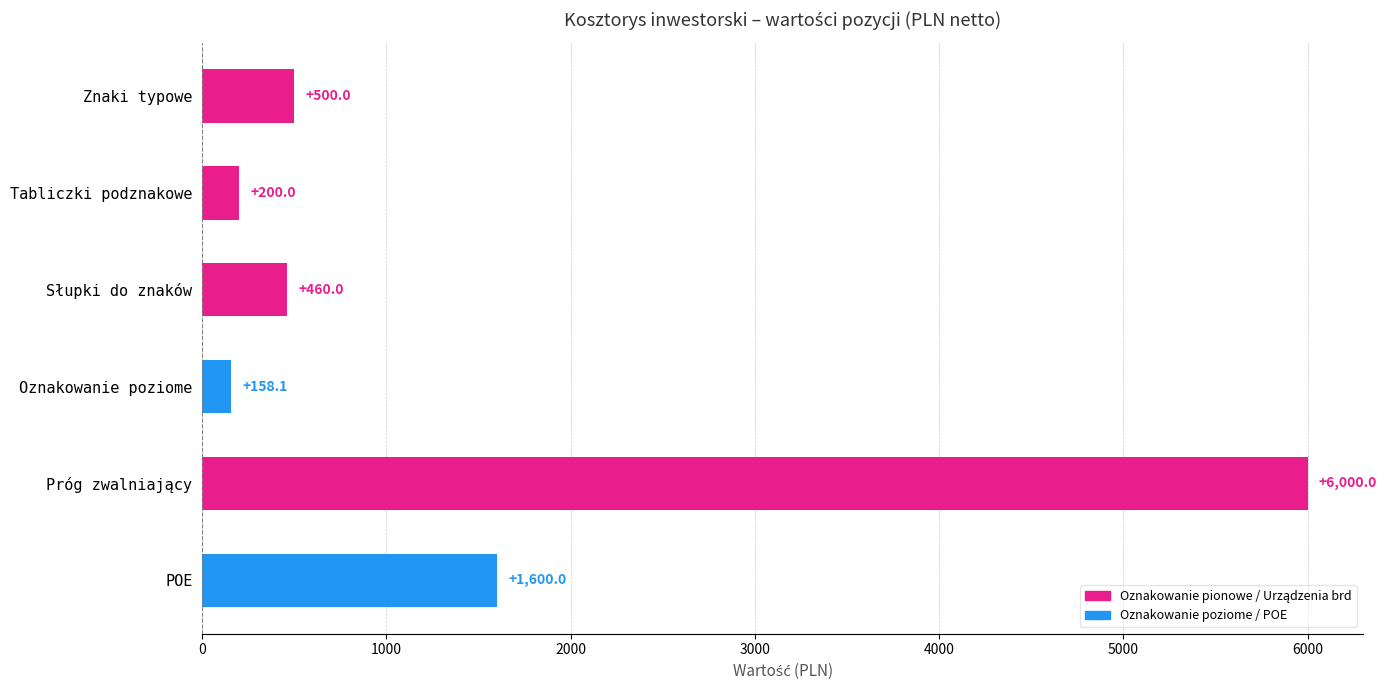

What is the sum of all values?

8918.1